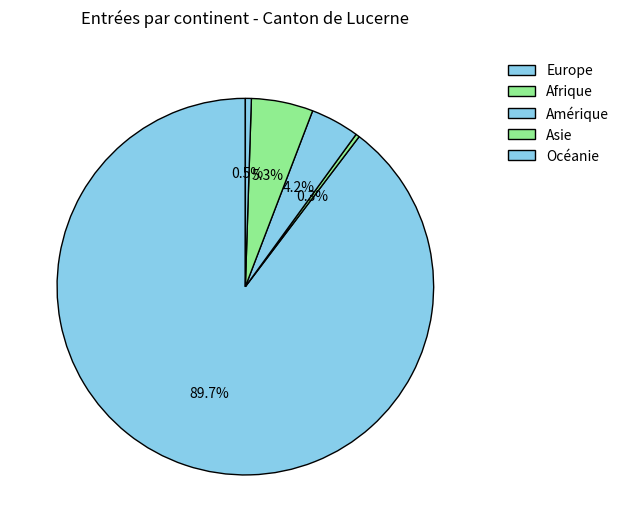

Rank the categories by value from highest to lowest.

Europe, Asie, Amérique, Océanie, Afrique